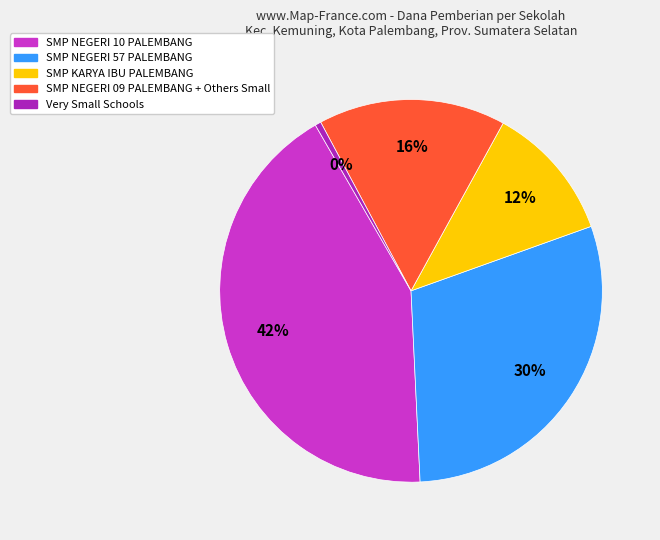

Do SMP NEGERI 10 PALEMBANG and SMP NEGERI 09 PALEMBANG + Others Small together represent more than half of the pie?

Yes